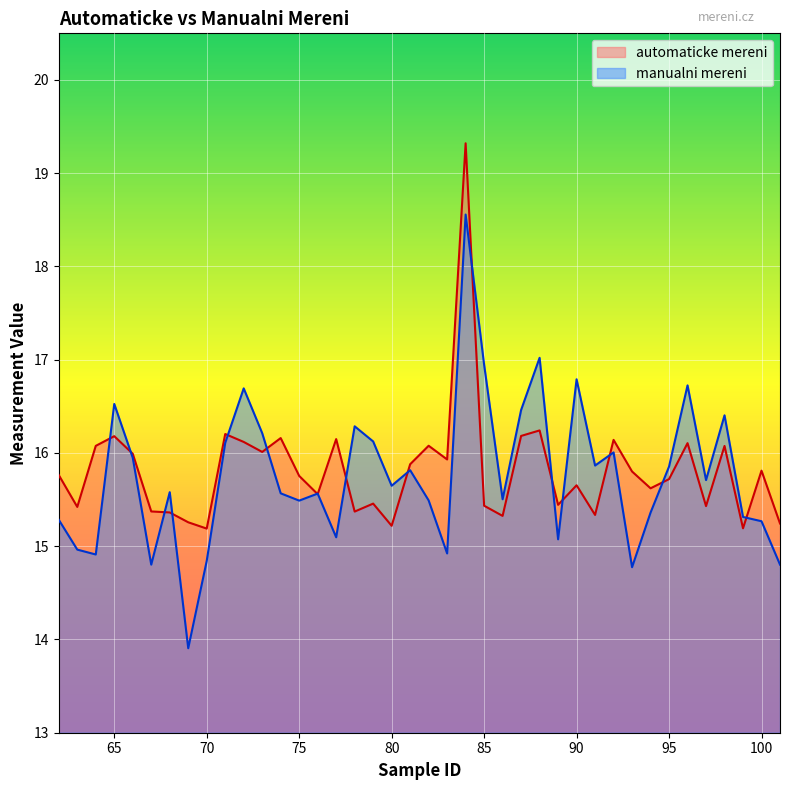

What is the sum of the manualni mereni values at 77 and 83?

30.0